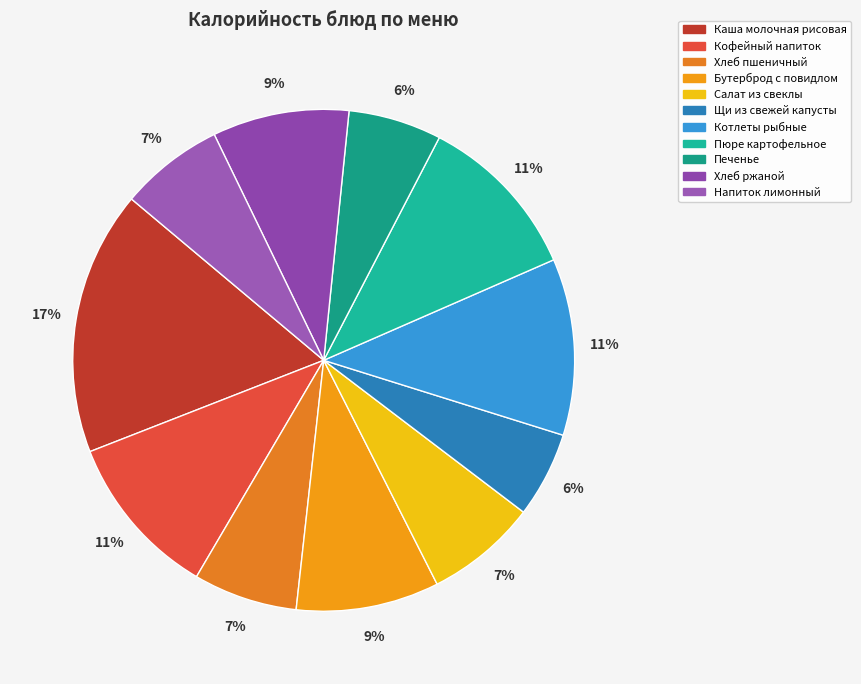

What is the total percentage of Печенье and Напиток лимонный?

12.7%